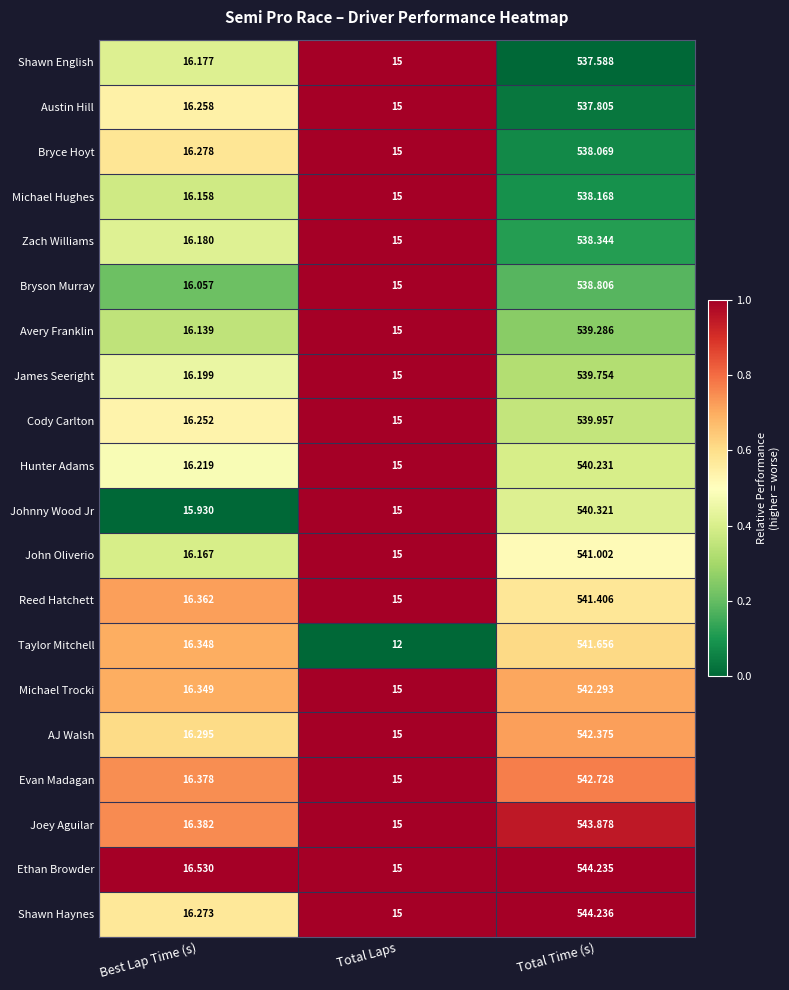

Rank the categories by Johnny Wood Jr value from highest to lowest.

Total Time (s), Best Lap Time (s), Total Laps